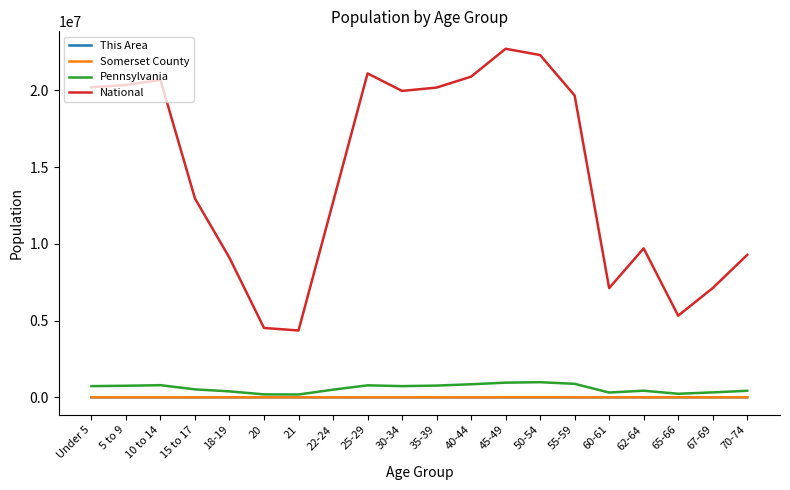

How many values in the Pennsylvania series are below 729538?

10